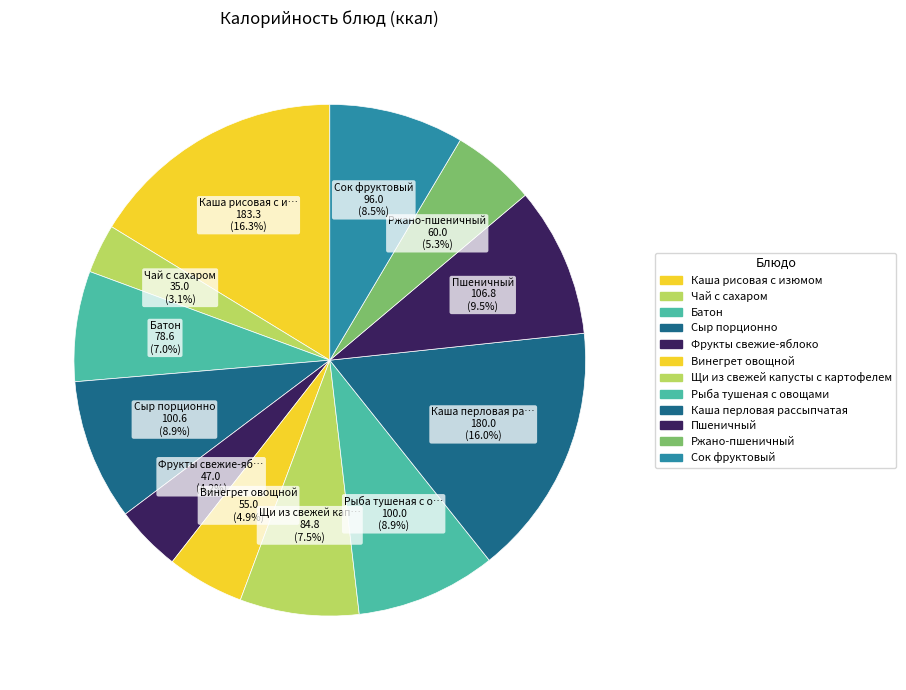

Is it true that Батон is 7% of the pie?

True